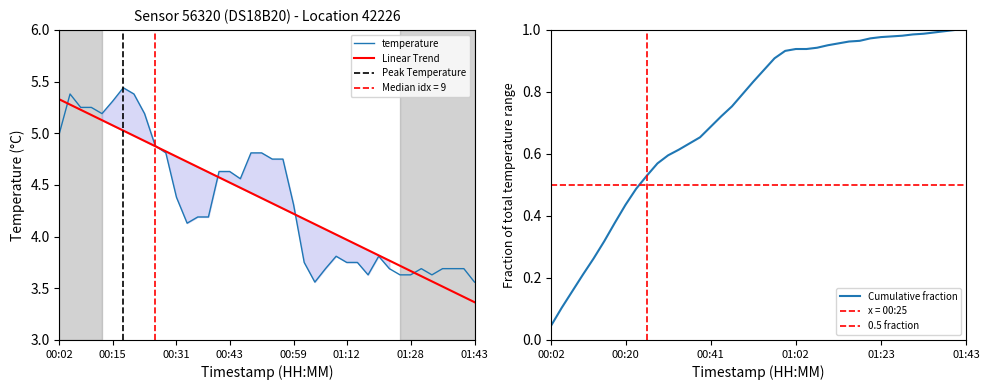

Read the value at 01:38.

3.7